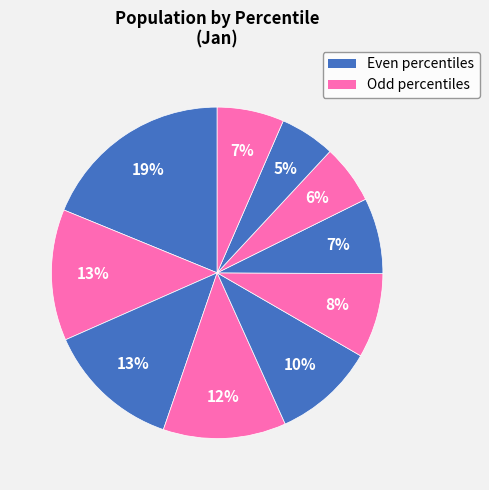

Count the number of slices in the pie.

10